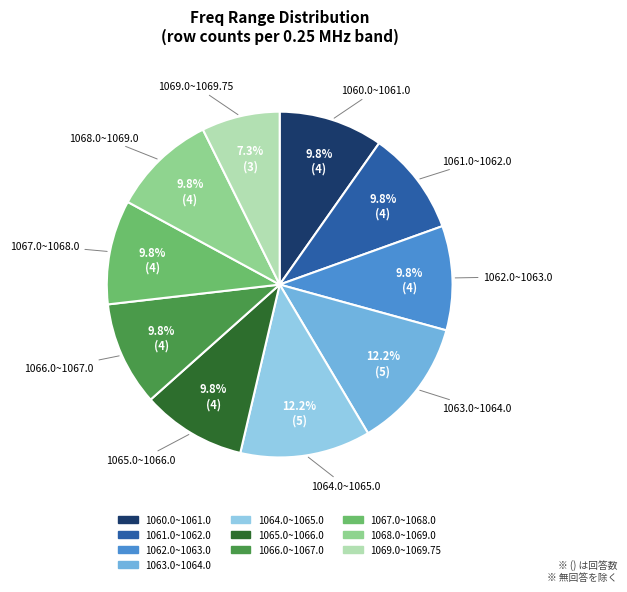

Is there any slice that represents more than half of the pie?

No